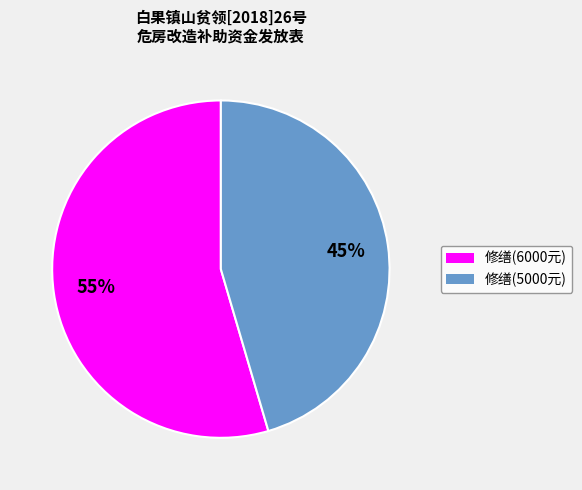

Does any single category account for the majority?

Yes